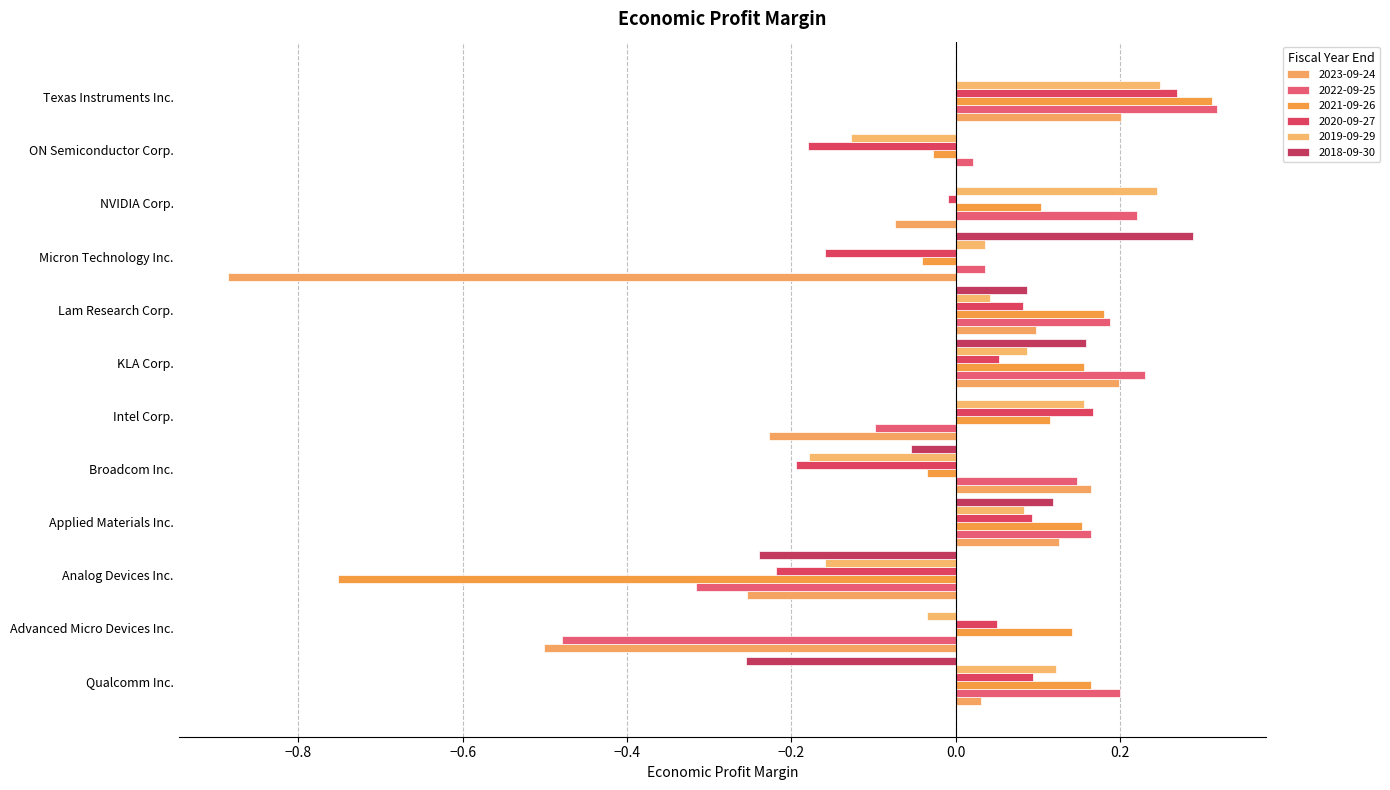

How many distinct data groups are displayed?

6